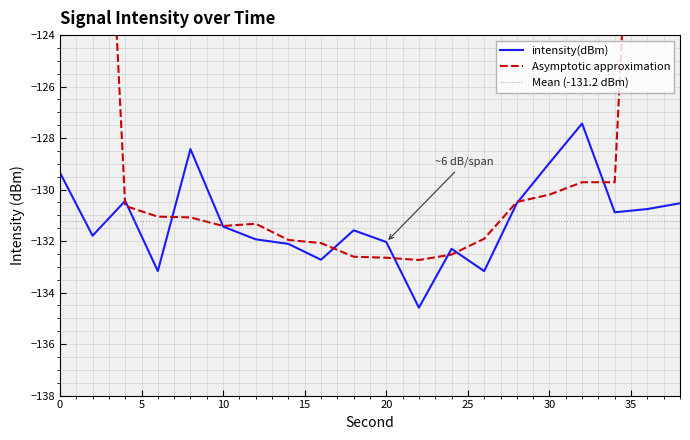

How many interior local peaks (higher than both neighbors) does the data have?

5